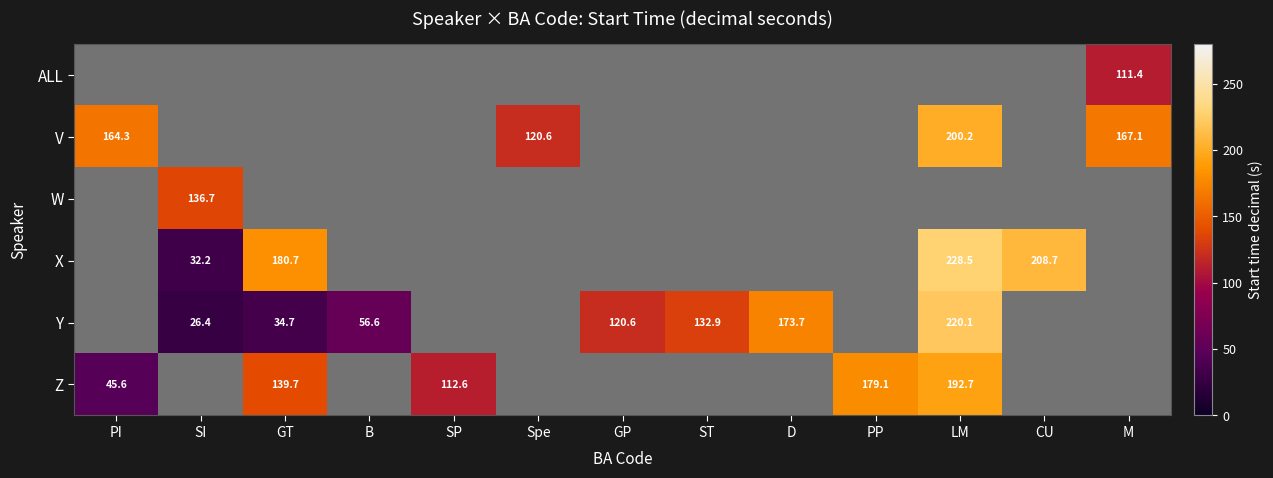

Is it true that Z equals 73.5 at SP?

False